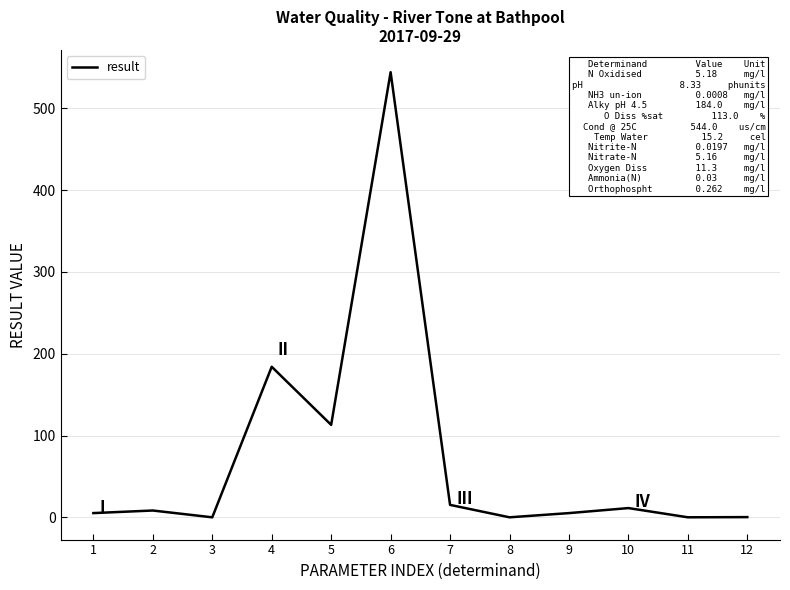

What is the difference between the maximum and minimum values?

544.0